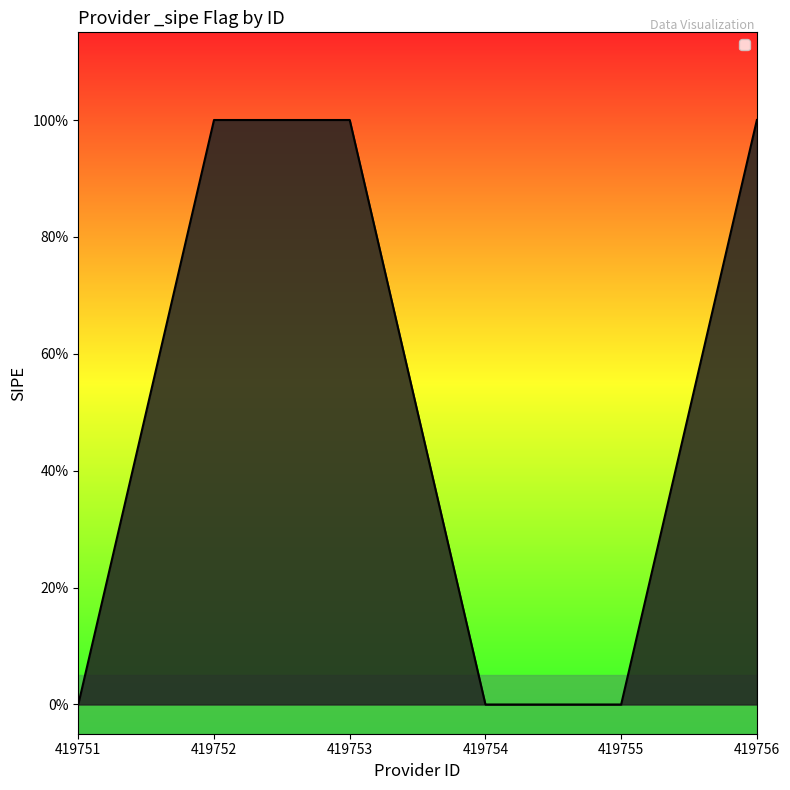

Does the chart have visible grid lines?

No